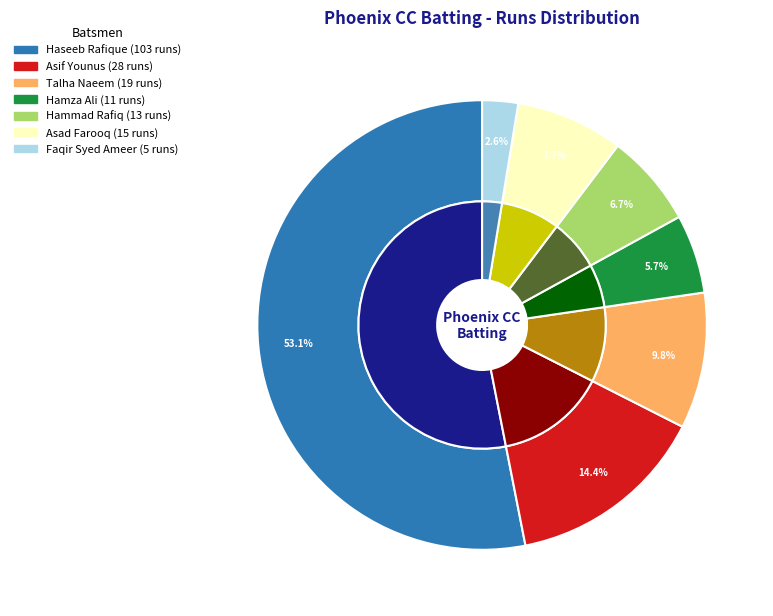

Is it true that Hammad Rafiq is 7% of the pie?

True